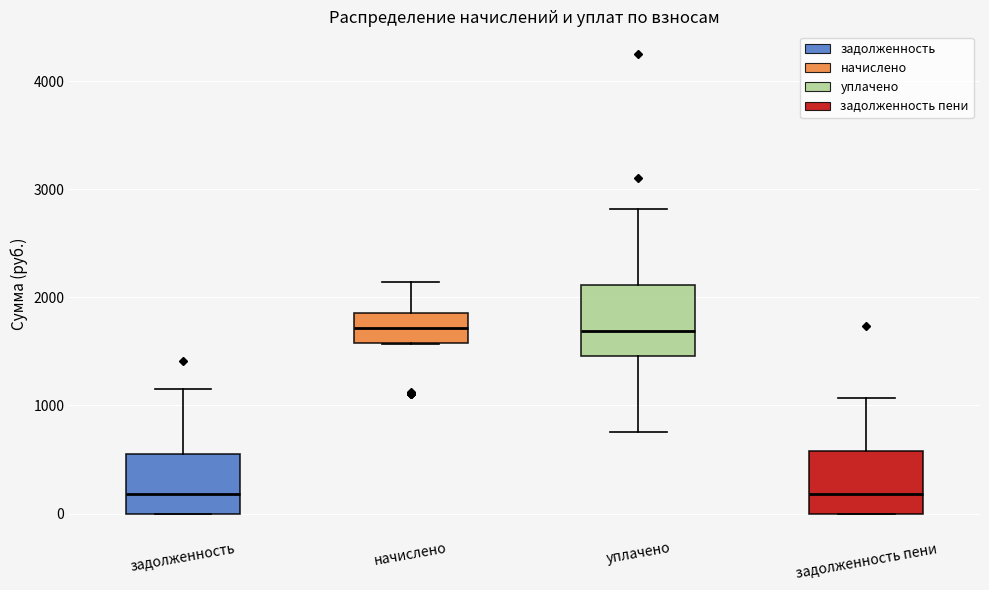

Where is the lower edge of the box for уплачено on the y-axis? The values are not printed on the chart, so give them approximately, as read against the axis.

1500